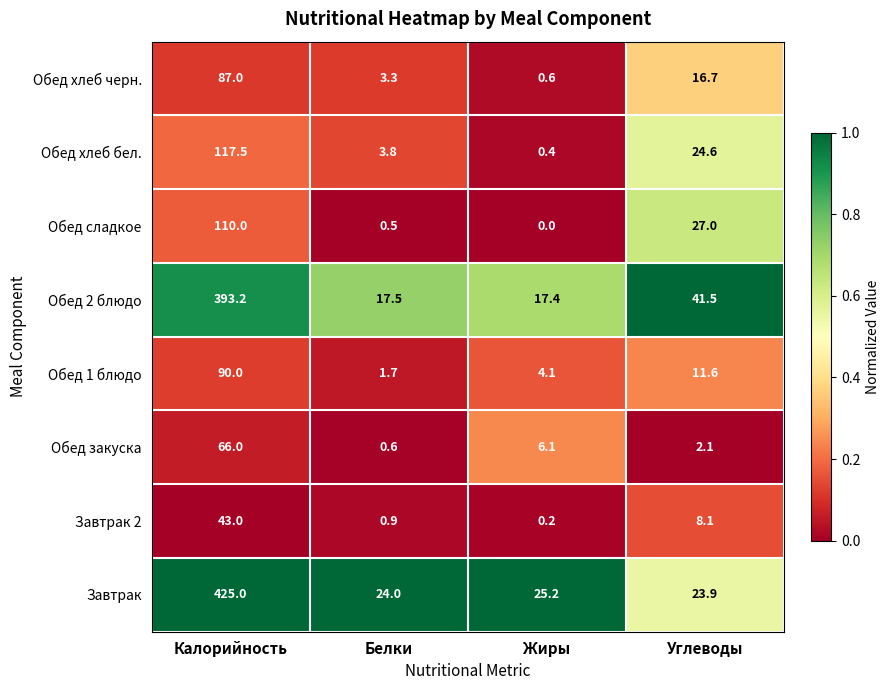

Which category has the highest value across all series?

Калорийность